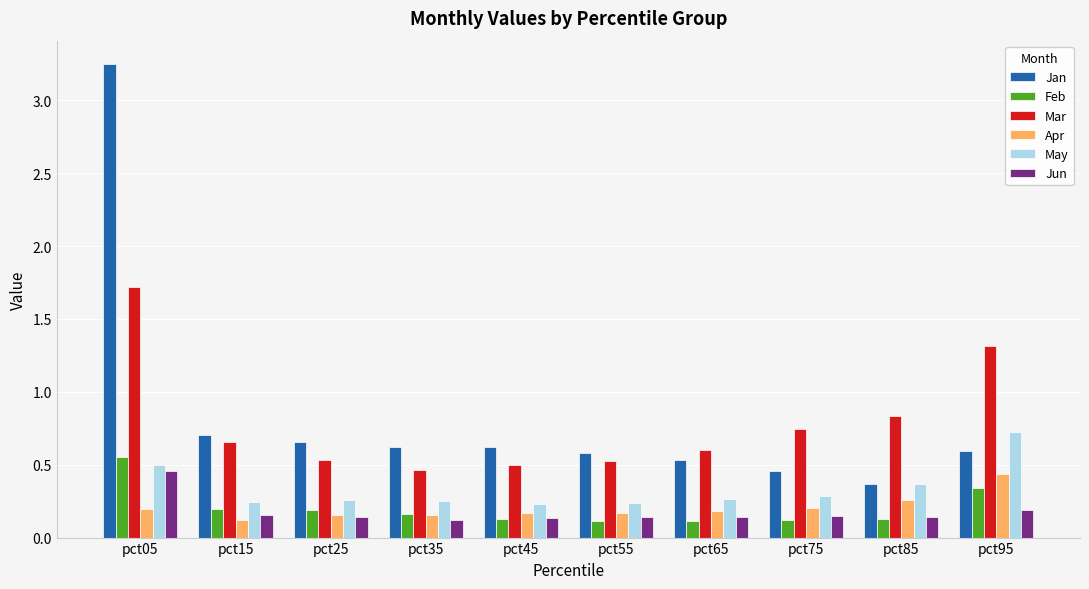

What are all the series names shown in the legend?

Jan, Feb, Mar, Apr, May, Jun